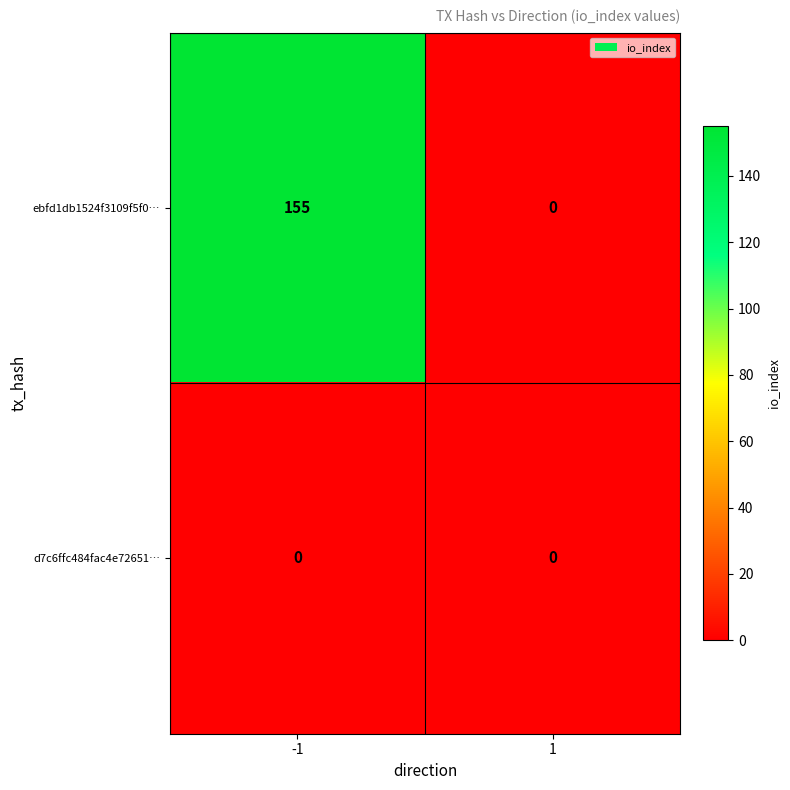

What is the difference between the highest and lowest values at -1?

155